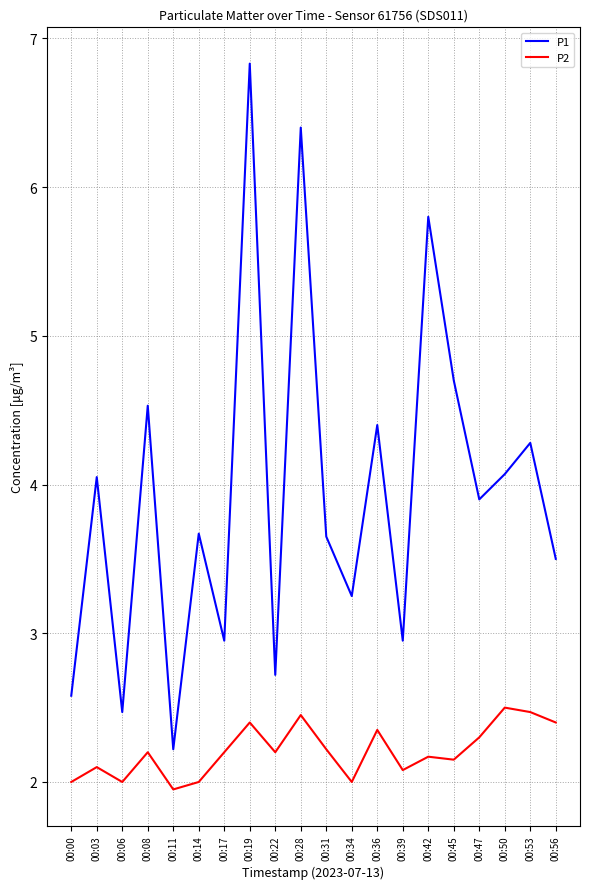

What is the spread (max minus min) of values at 00:47?

1.6